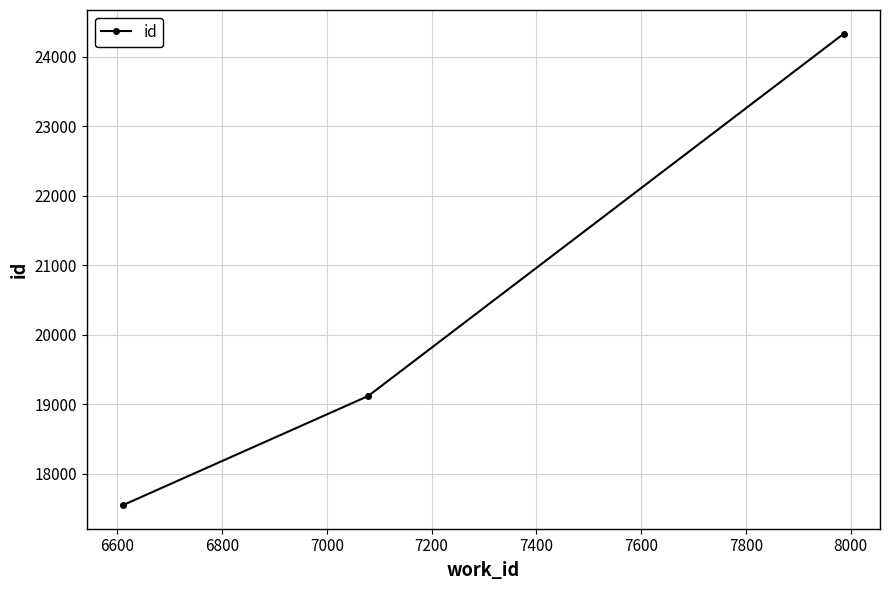

What is the value of the 1st point from the left?

17547